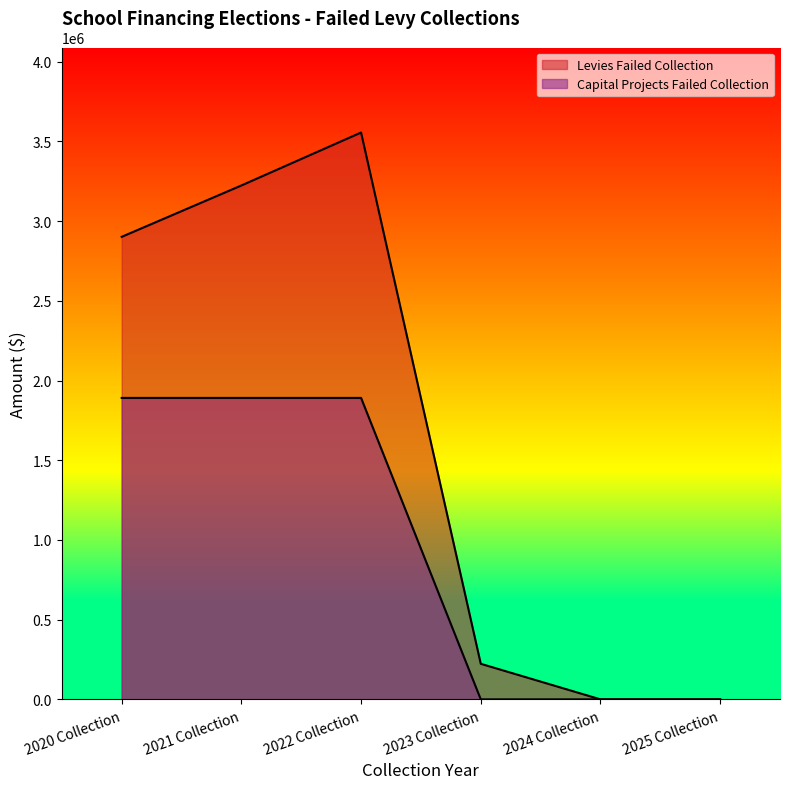

Is it true that Capital Projects Failed Collection equals 1891049 at 2022 Collection?

True